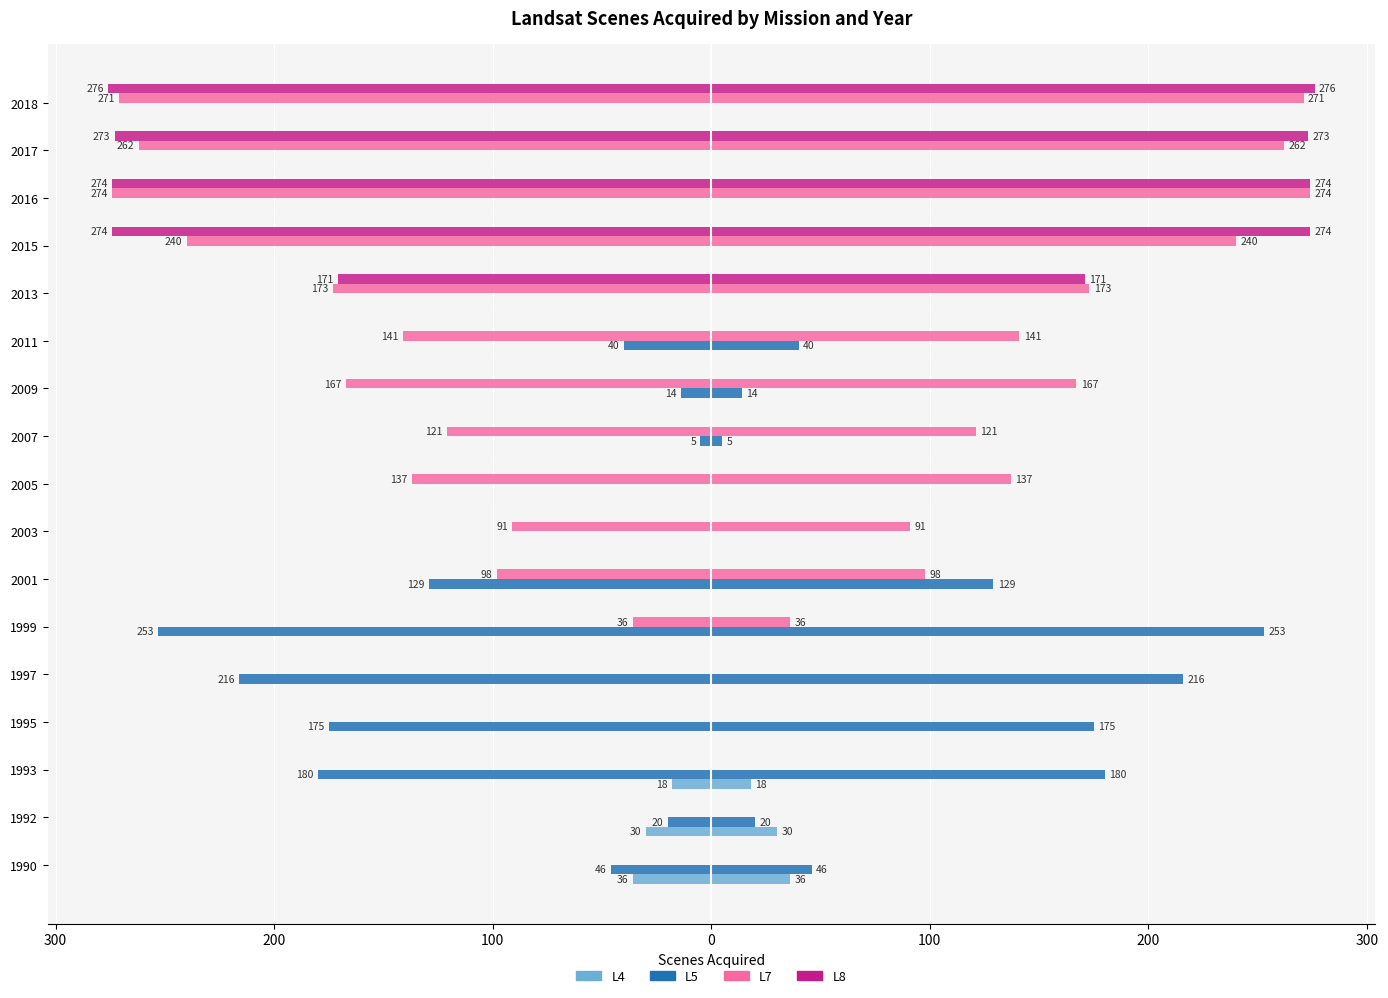

True or false: L4 has a value of 15 at 2011.

False